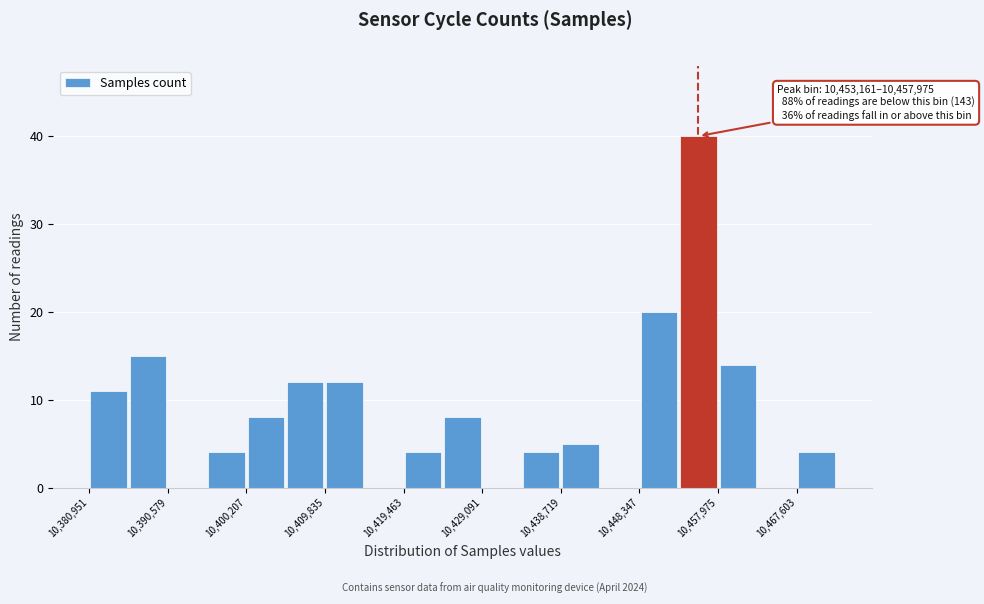

Which range on the x-axis has the tallest bar?

10453000 to 10458000